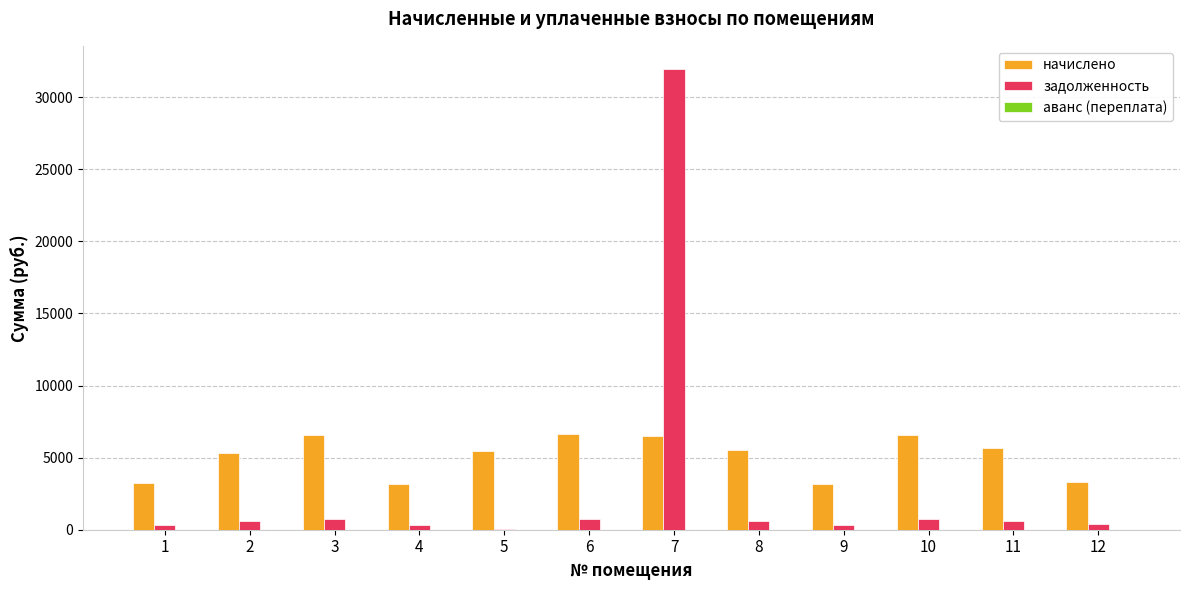

What is the sum of all начислено values?

61240.0